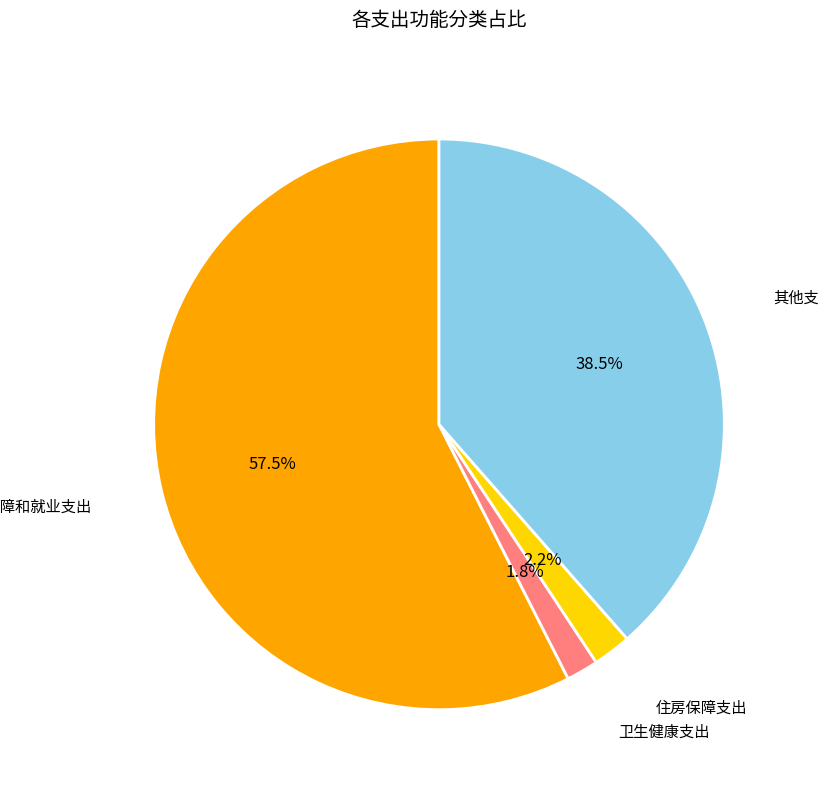

Is there a majority slice in this chart?

Yes